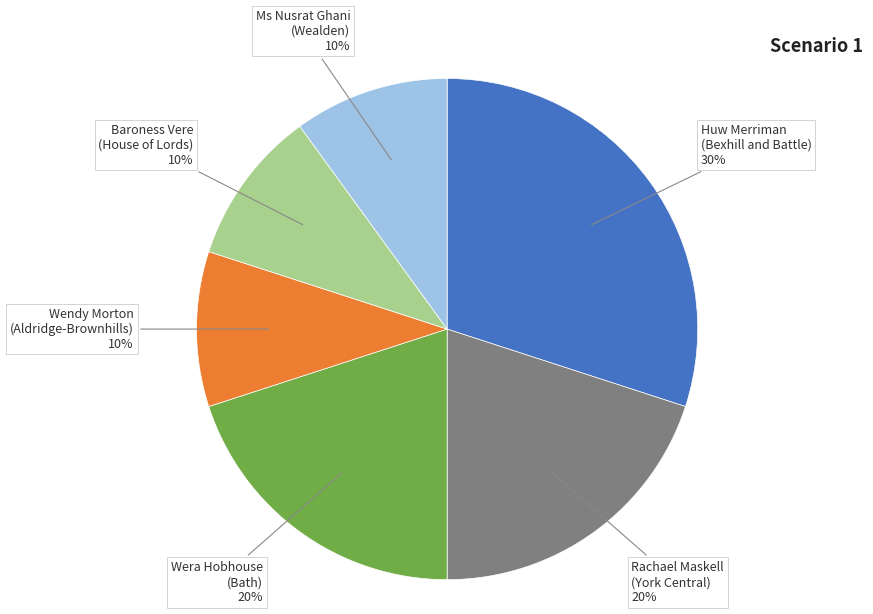

Combined, do Wendy Morton (Aldridge-Brownhills) and Rachael Maskell (York Central) account for over 50%?

No